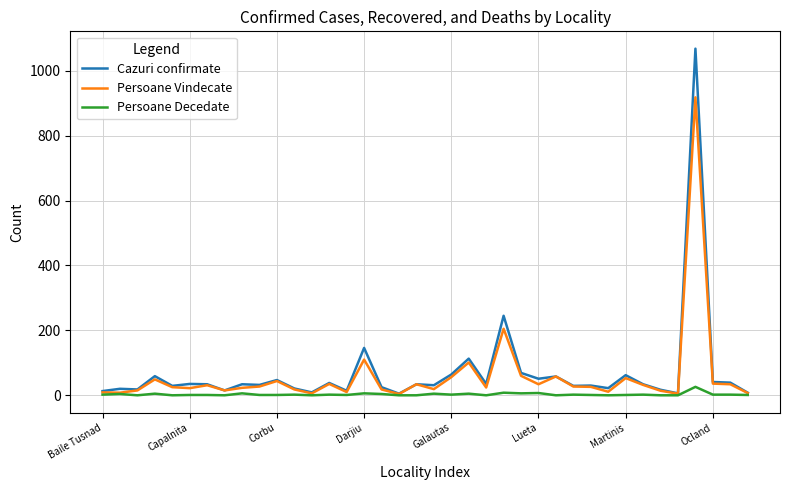

How many lines are shown in the chart?

3